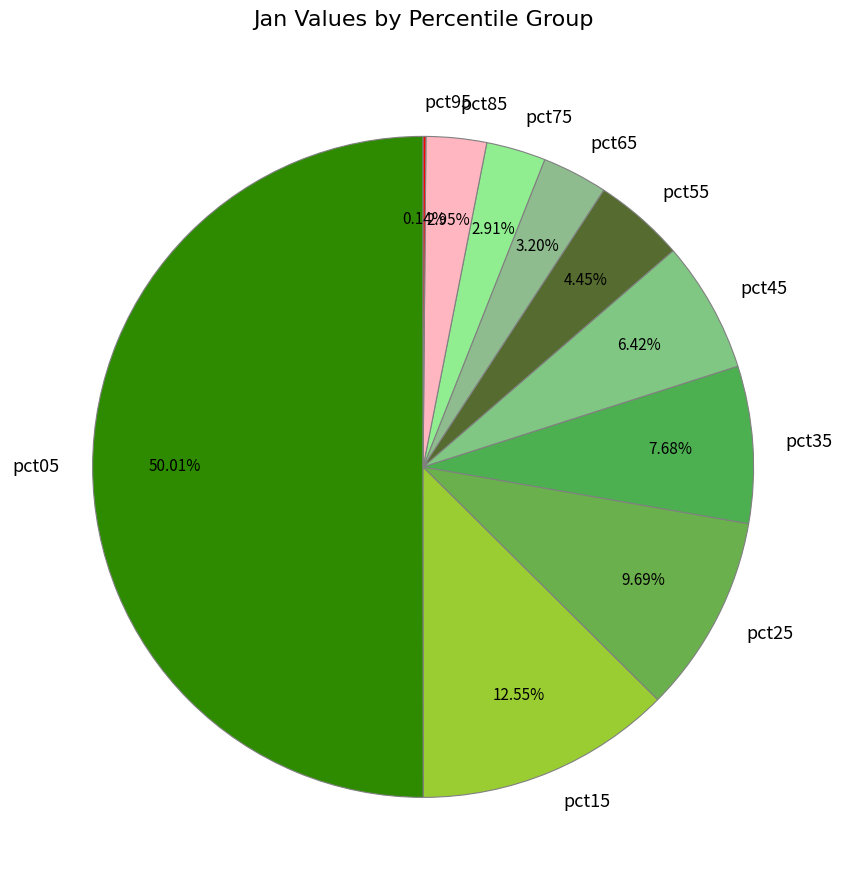

How much of the chart is everything except pct65?

96.8%